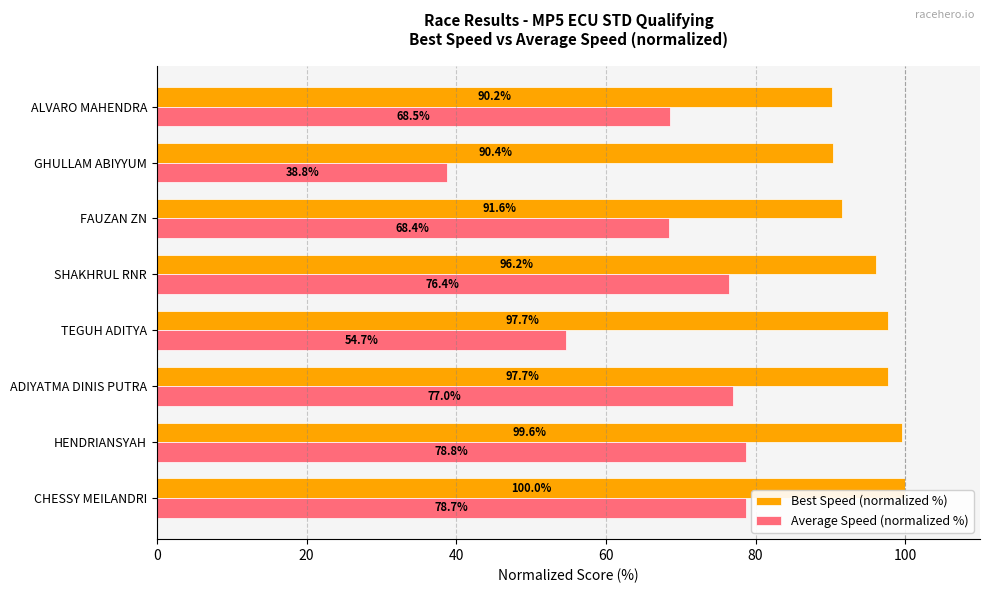

What is the greatest value displayed?

100.0